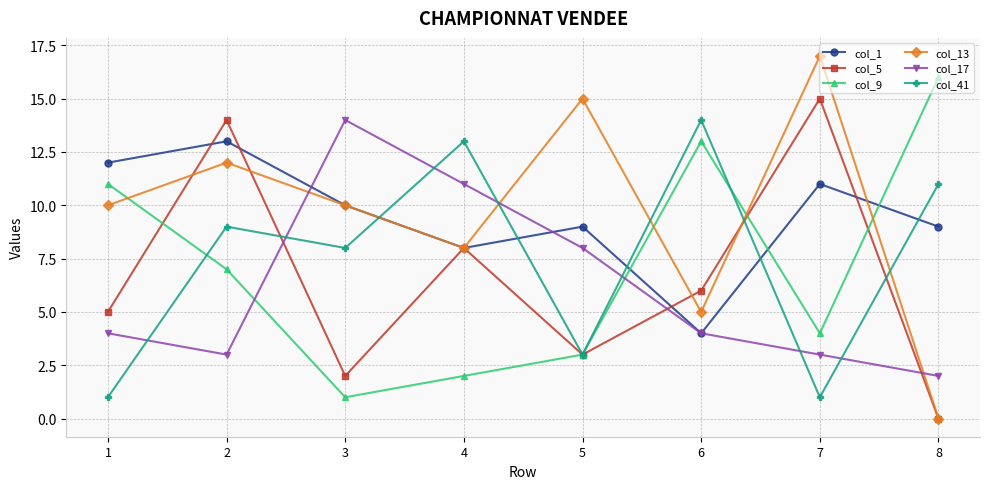

True or false: col_17 has more than 0 points higher than both neighbors.

True